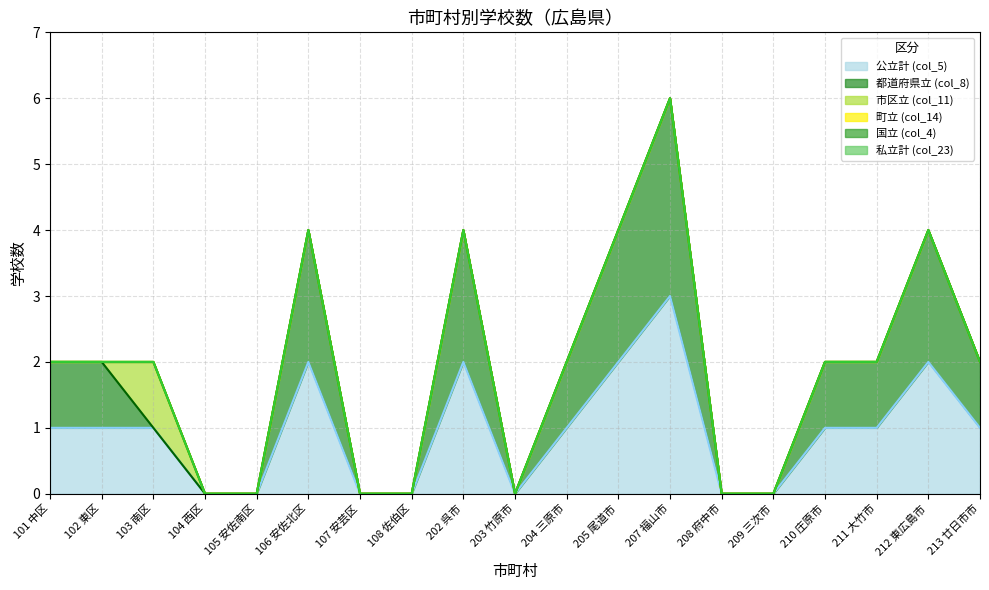

What is the label of the 8th point from the left?

108 佐伯区